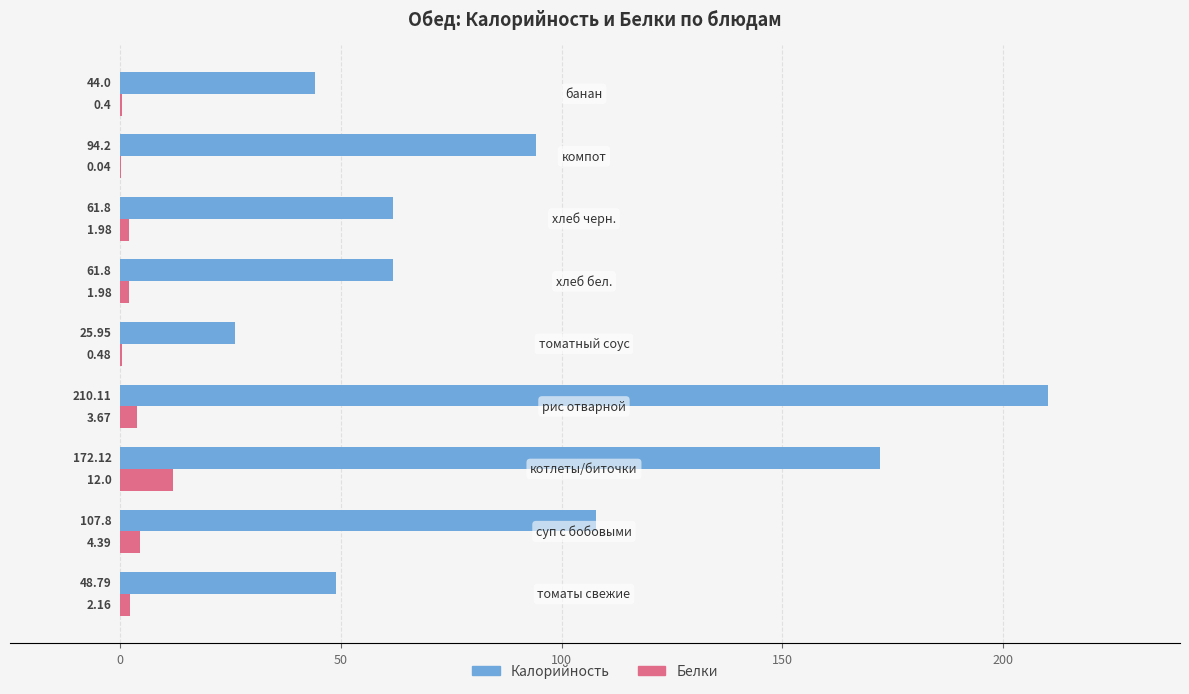

Which series has the largest total across all categories?

Калорийность